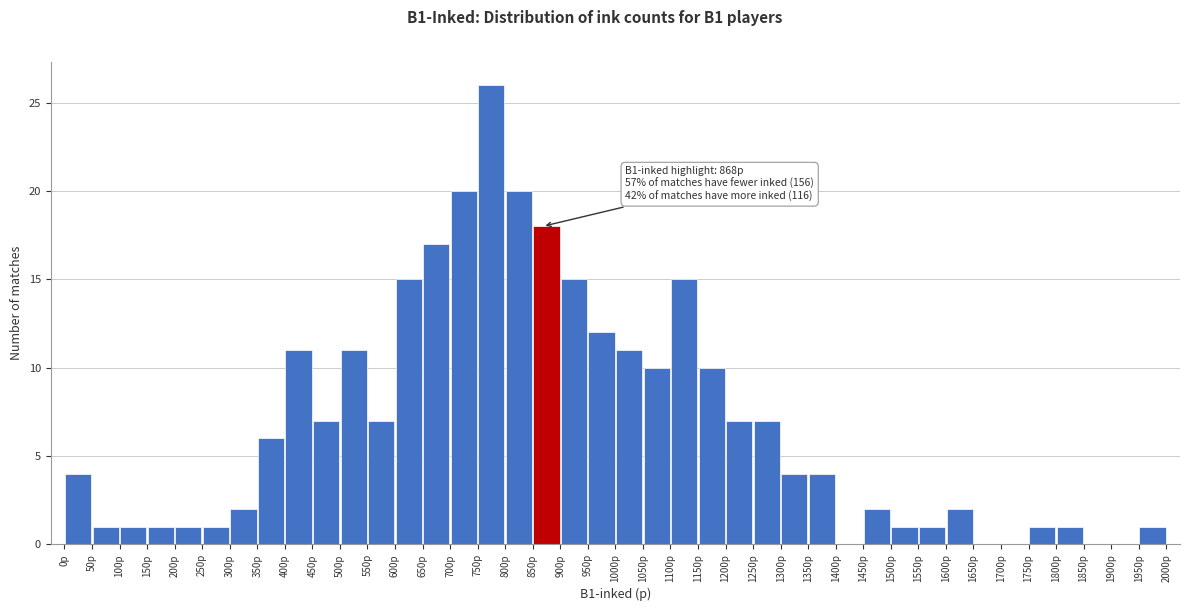

Over which range of the x-axis is the bar tallest?

750 to 800